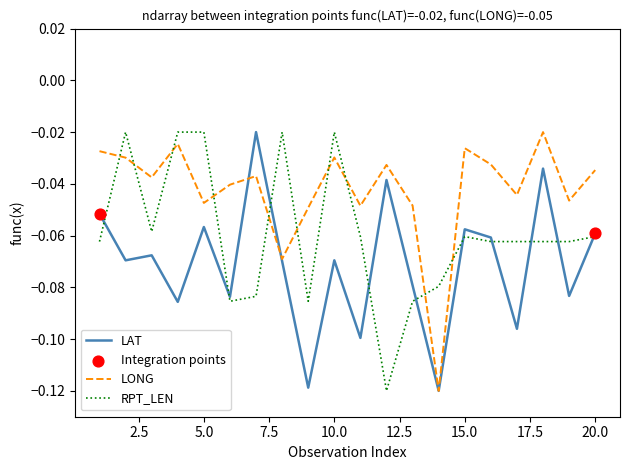

List the series in order of their overall mean, lowest first.

LAT, RPT_LEN, LONG